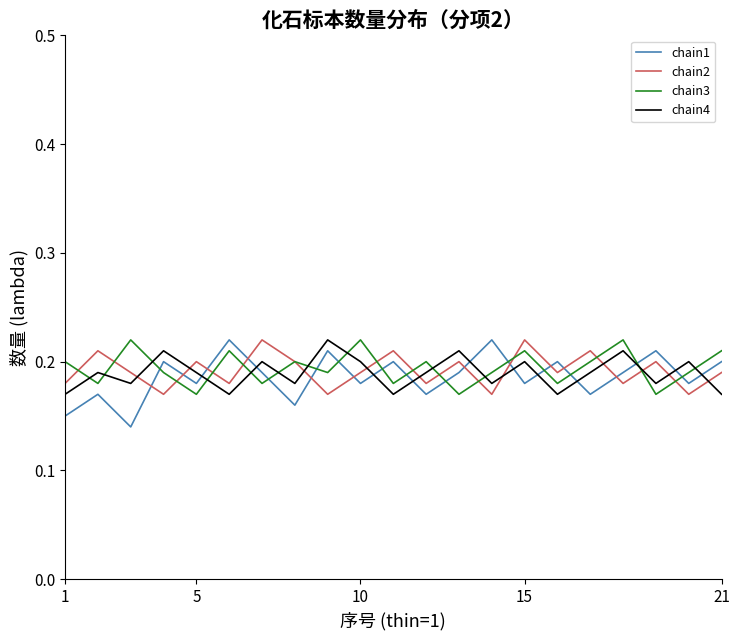

What are all the series names shown in the legend?

chain1, chain2, chain3, chain4